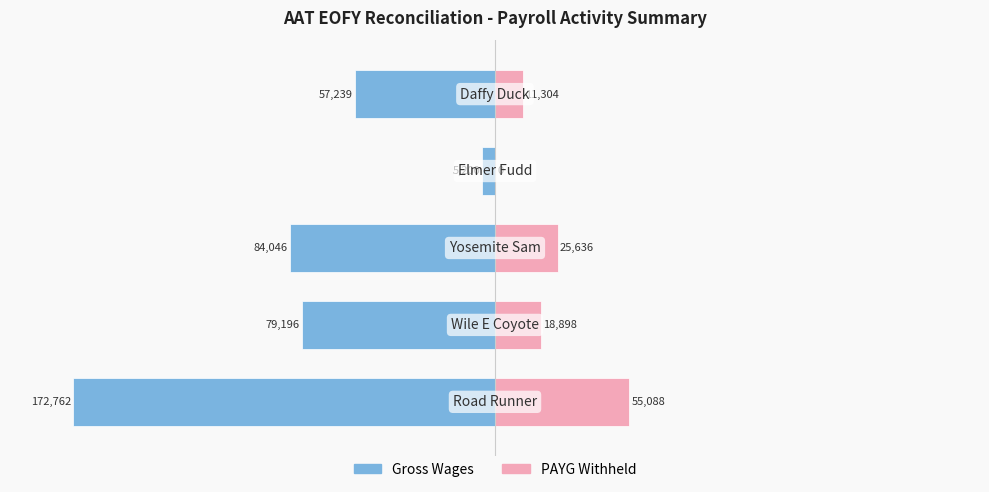

The PAYG Withheld series shows 17.3 at 1. True or false?

False